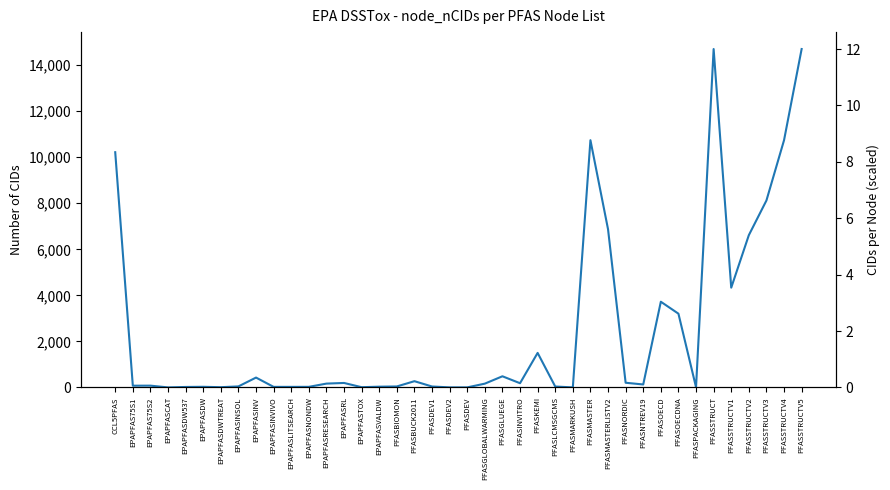

Rank the categories by value from lowest to highest.

EPAPFASCAT, PFASMARKUSH, PFASDEV2, PFASDEV, PFASPACKAGING, EPAPFASDWTREAT, EPAPFASTOX, EPAPFASDW537, EPAPFASINVIVO, EPAPFASLITSEARCH, EPAPFASNONDW, EPAPFASDW, EPAPFASVALDW, PFASLCMSGCMS, PFASDEV1, PFASBIOMON, EPAPFASINSOL, EPAPFAS75S1, EPAPFAS75S2, PFASNTREV19, PFASGLOBALWARMING, EPAPFASRESEARCH, PFASINVITRO, EPAPFASRL, PFASNORDIC, PFASBUCK2011, EPAPFASINV, PFASGLUEGE, PFASKEMI, PFASOECDNA, PFASOECD, PFASSTRUCTV1, PFASSTRUCTV2, PFASMASTERLISTV2, PFASSTRUCTV3, CCL5PFAS, PFASSTRUCTV4, PFASMASTER, PFASSTRUCT, PFASSTRUCTV5